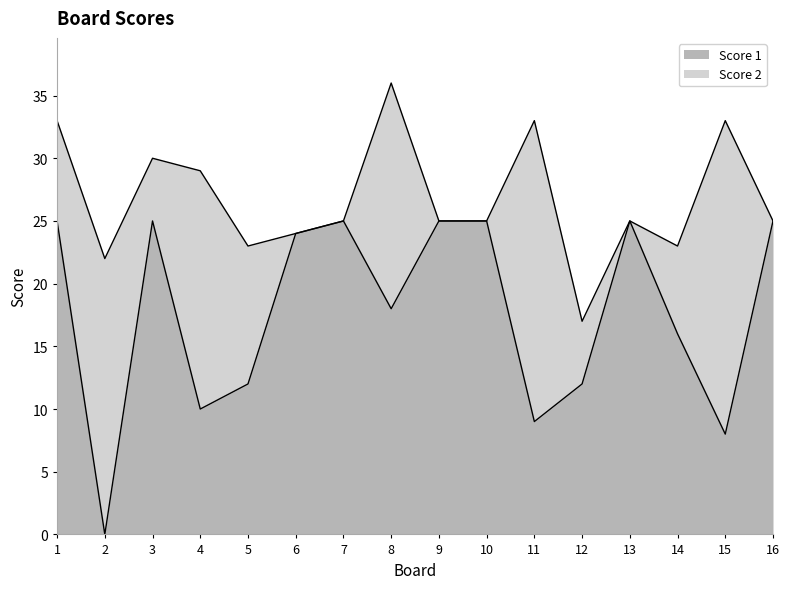

Reading left to right, extract all data points from this chart.

25	0	25	10	12	24	25	18	25	25	9	12	25	16	8	25